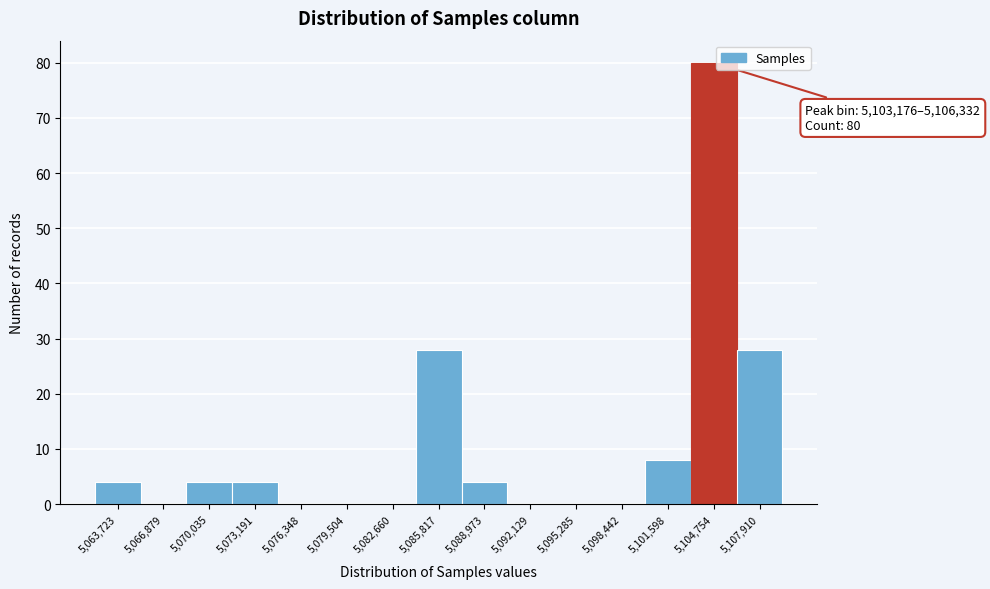

Over which range of the x-axis is the bar tallest?

5103000 to 5106500